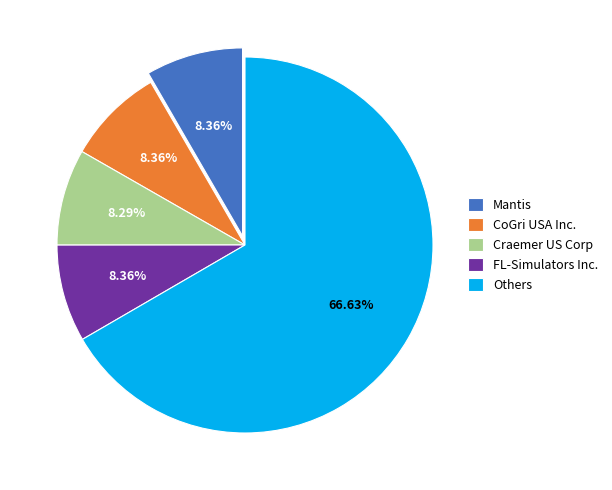

Which category has the biggest portion of the pie?

Others